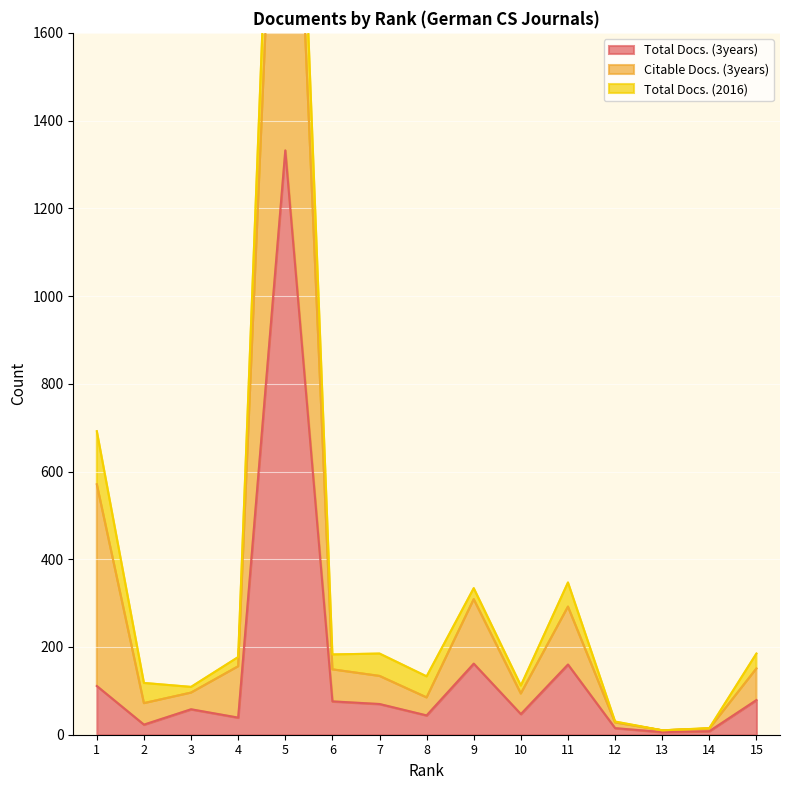

The value of Total Docs. (3years) at 1 is 111. True or false?

True